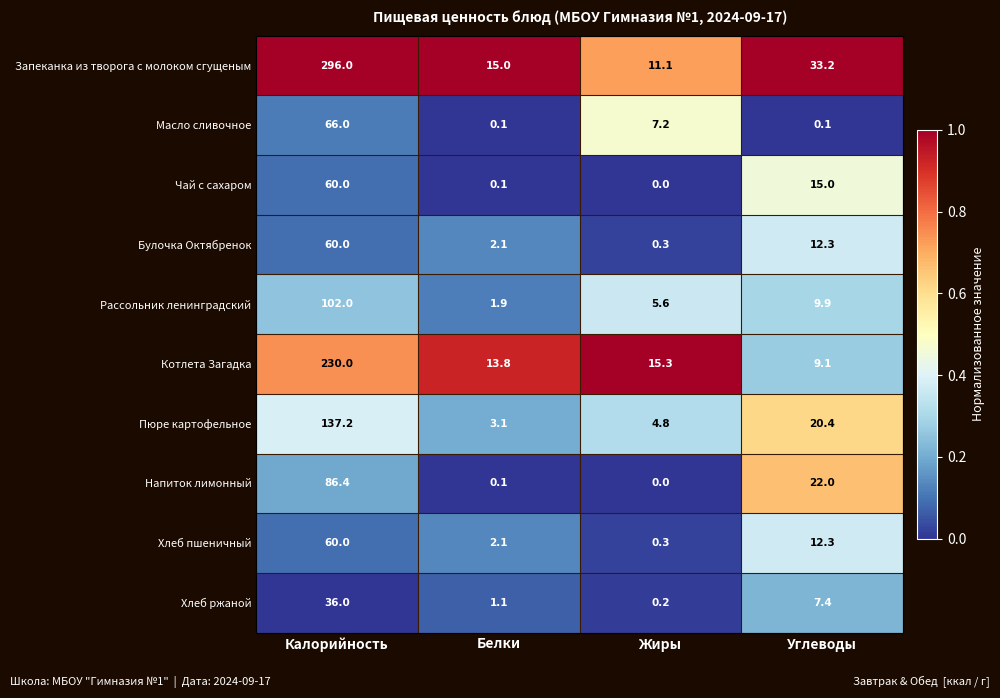

At which label does Котлета Загадка first exceed 15?

Калорийность